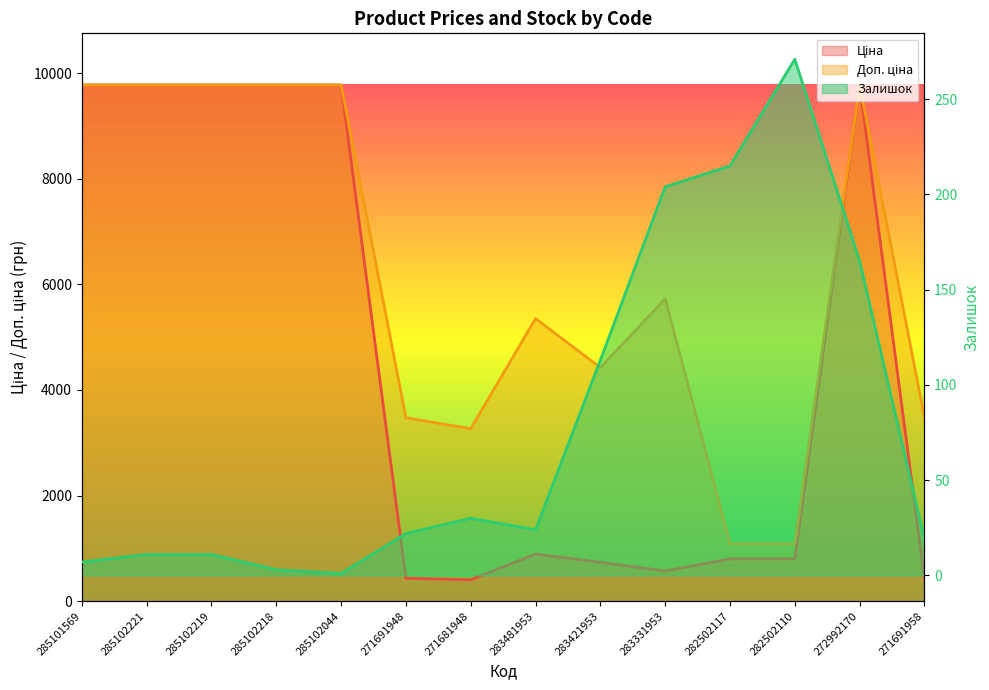

Between 271691958 and 272992170, which is larger?

272992170